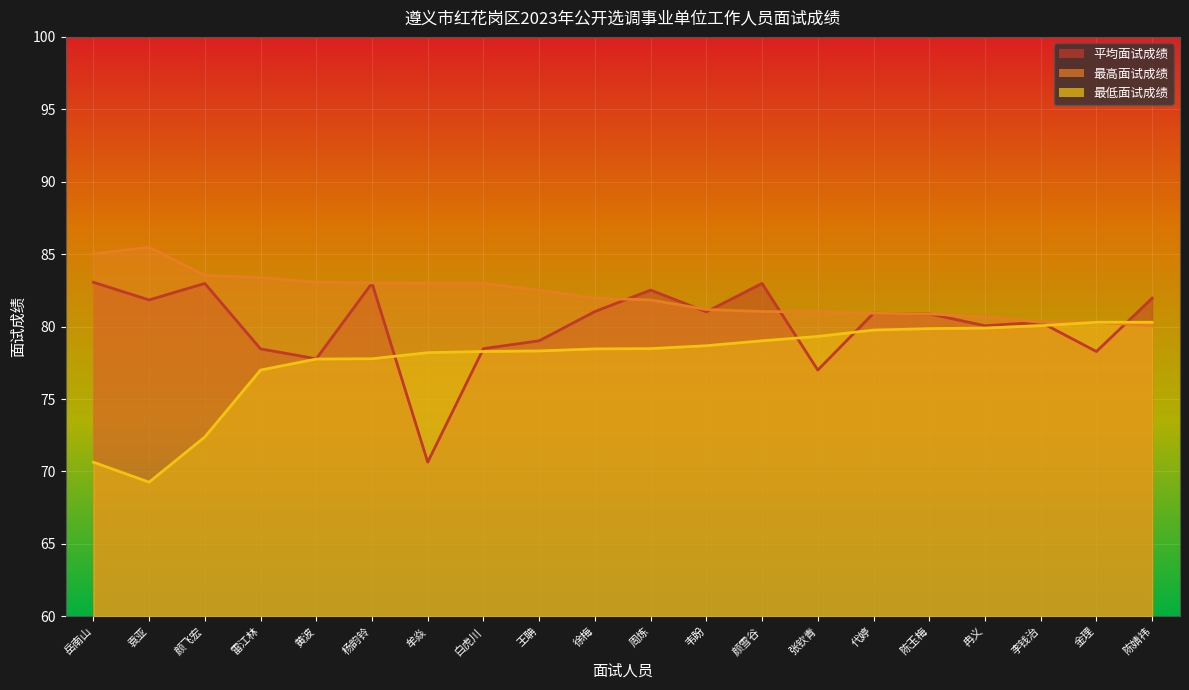

Rank the series at 白虎川 from highest to lowest value.

最高面试成绩, 平均面试成绩, 最低面试成绩